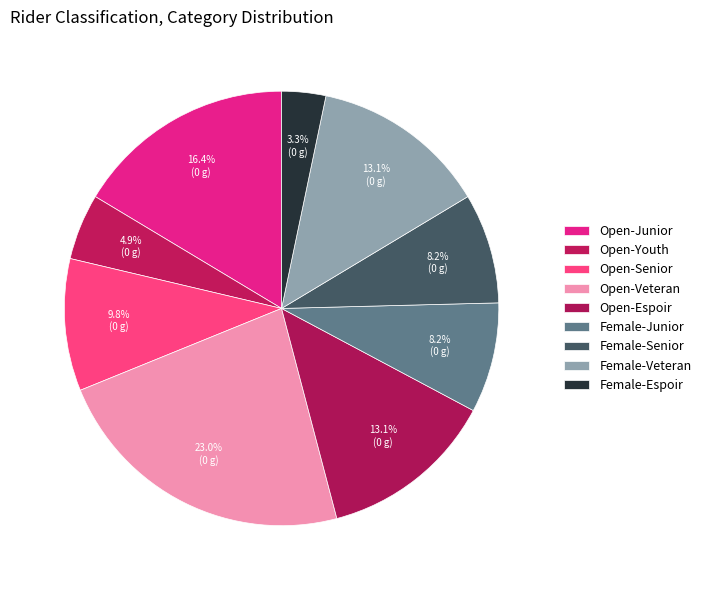

How many slices are in this pie chart?

9